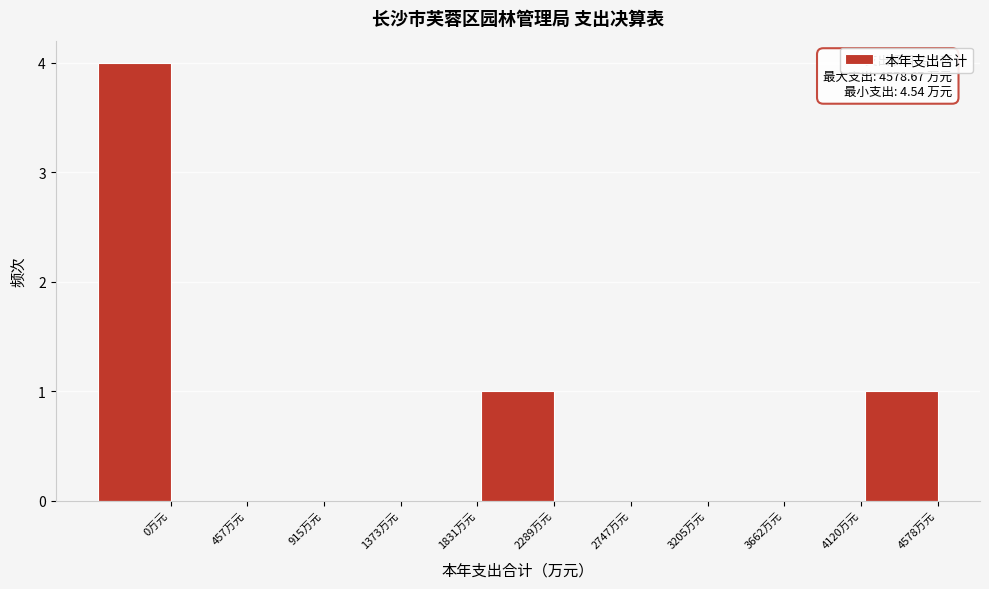

Reading right to left, extract all data points from this chart.

4578万元=1	4120万元=0	3662万元=0	3205万元=0	2747万元=0	2289万元=1	1831万元=0	1373万元=0	915万元=0	457万元=0	0万元=4